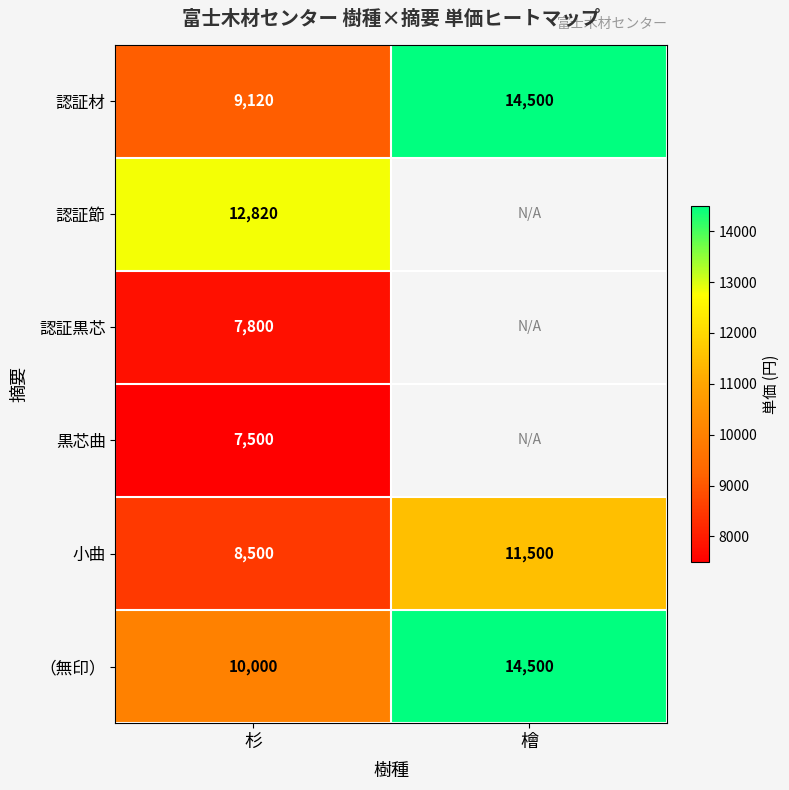

How many data points does each series have?

2